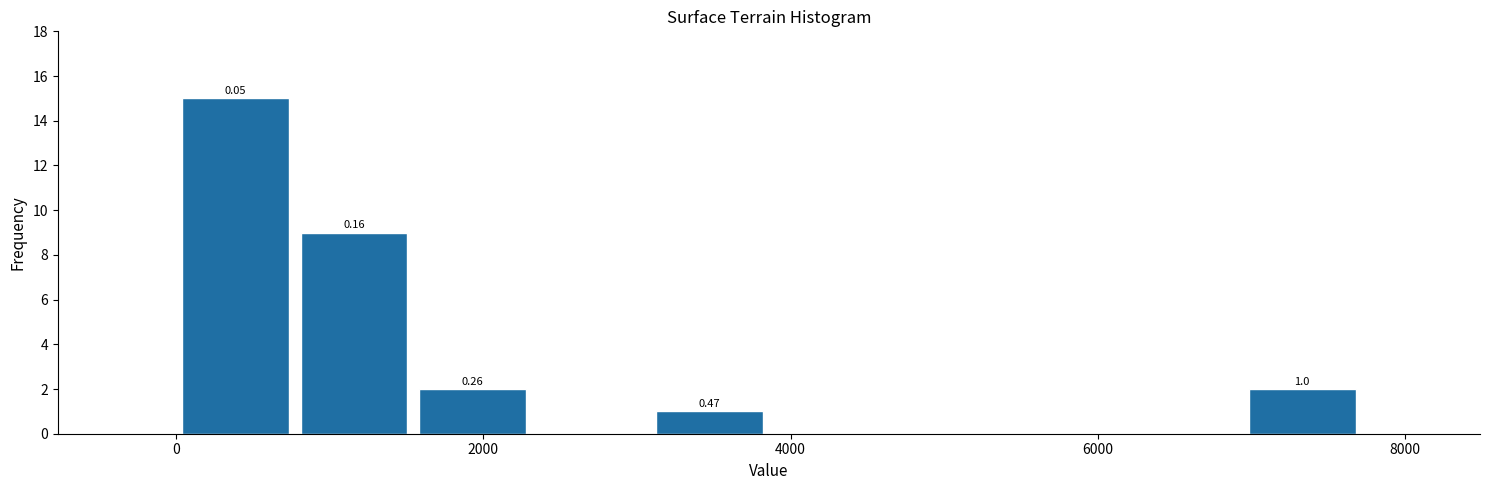

Read against the x-axis, roughly where is the centre of the tallest bar?

400